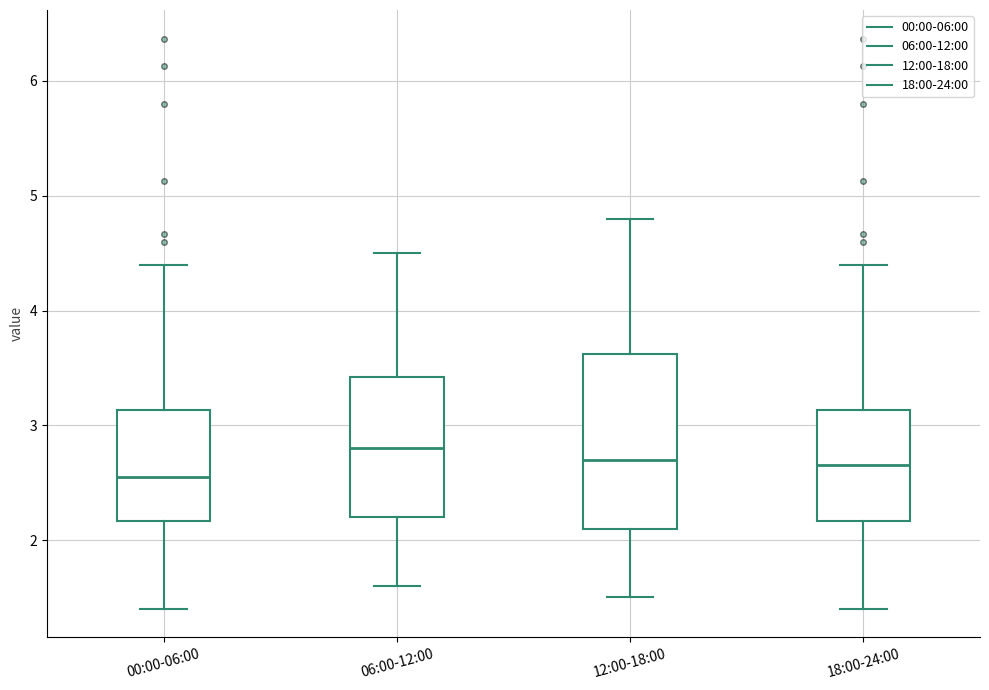

Where does the lower whisker of the box for 12:00-18:00 end on the y-axis? The values are not printed on the chart, so give them approximately, as read against the axis.

1.5